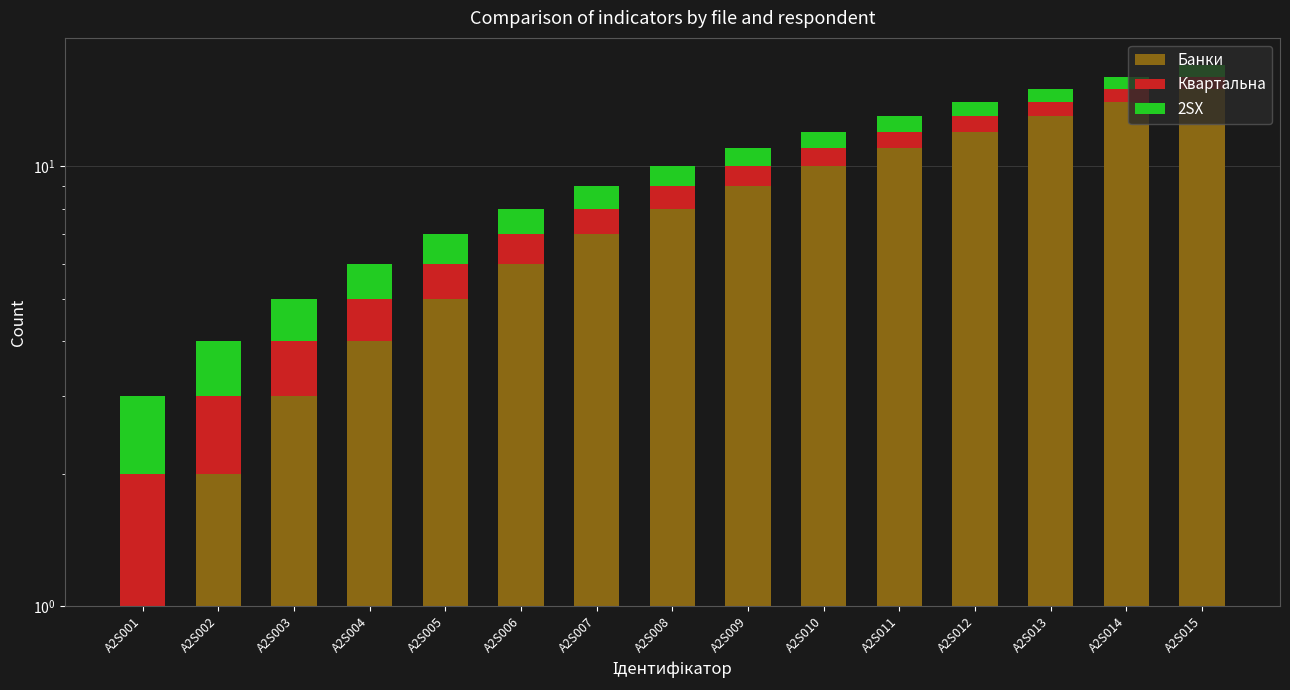

What is the sum of all Банки values?

120